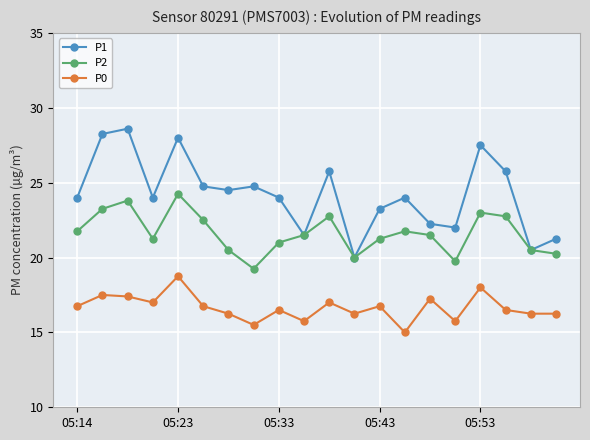

What is the value of the P2 point at the 14th from the left?

21.8